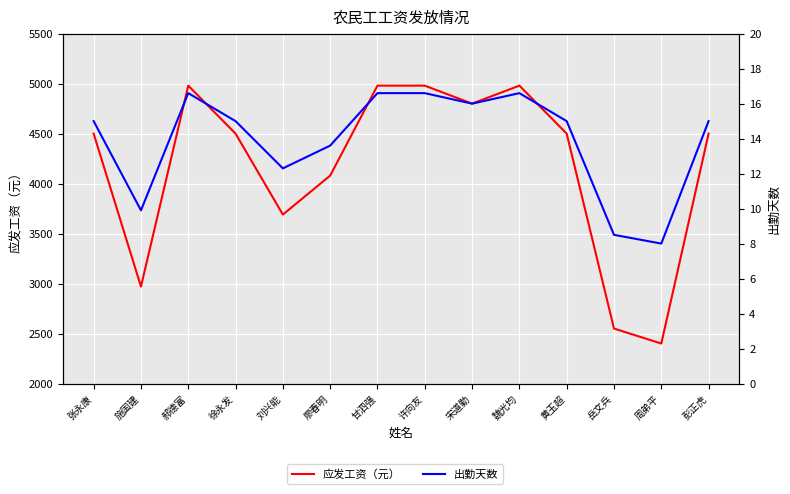

What is the label of the 14th point from the left?

彭正虎